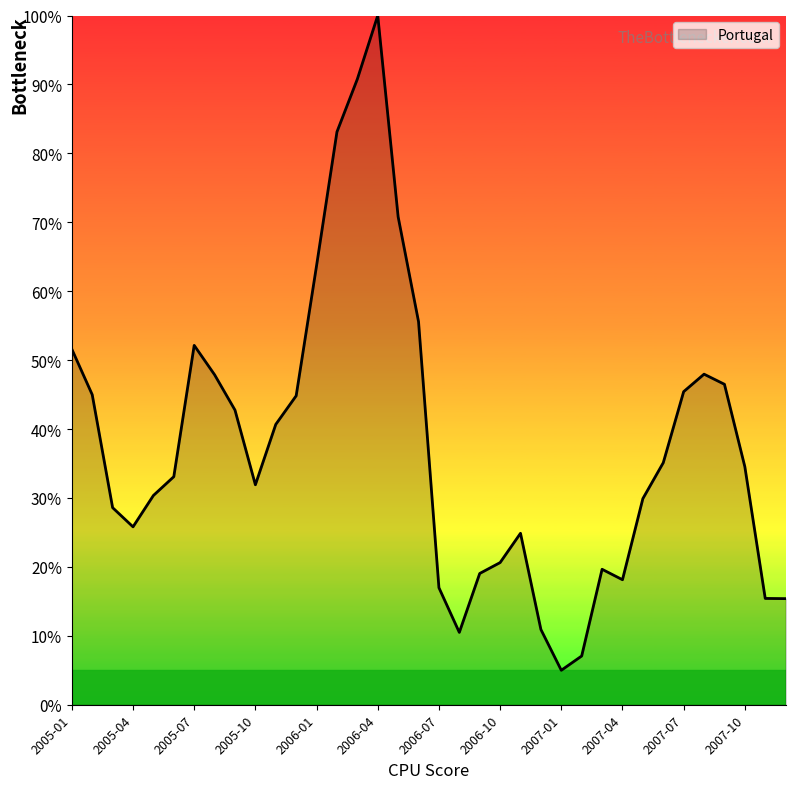

What is the greatest value displayed?

100.0